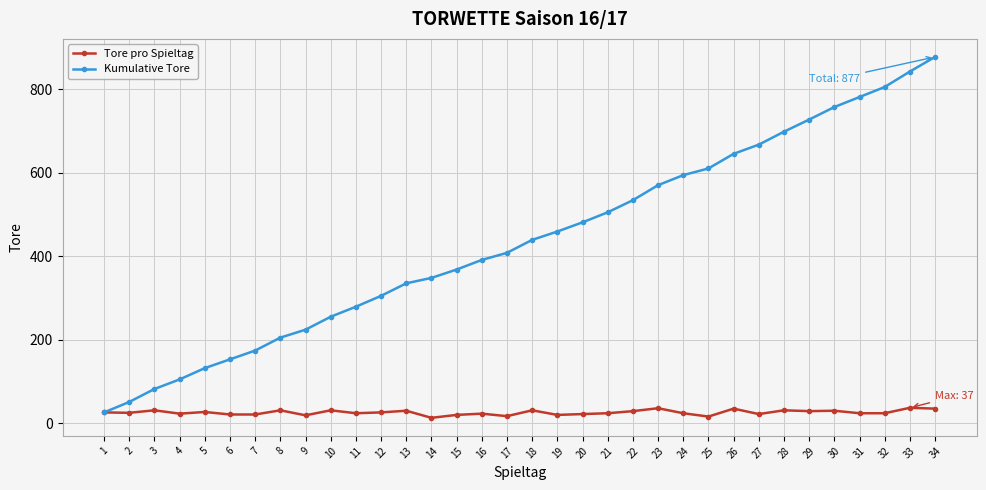

What is the difference between the second highest and minimum values in the Kumulative Tore series?

816